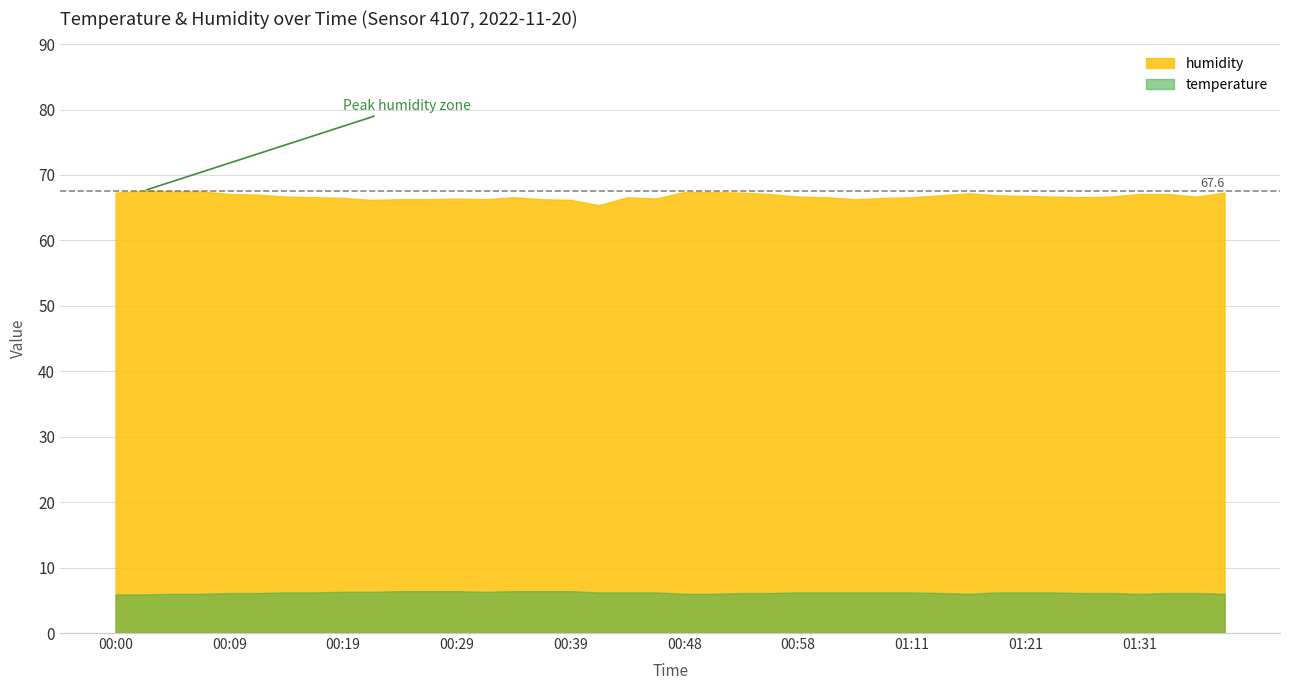

At which label does temperature reach its minimum?

00:00